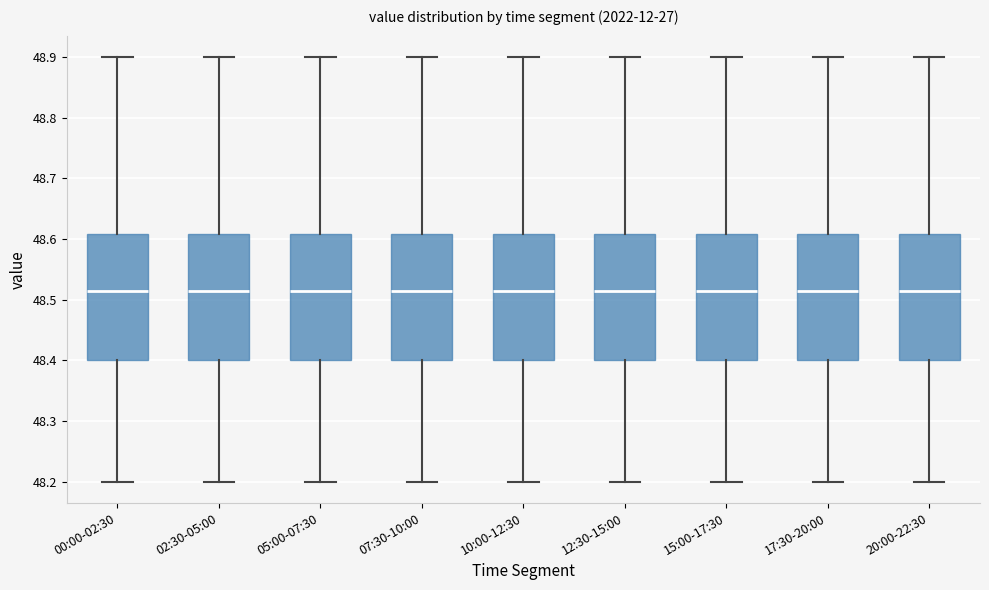

Where does the lower whisker of the box for 20:00-22:30 end on the y-axis? The values are not printed on the chart, so give them approximately, as read against the axis.

48.20